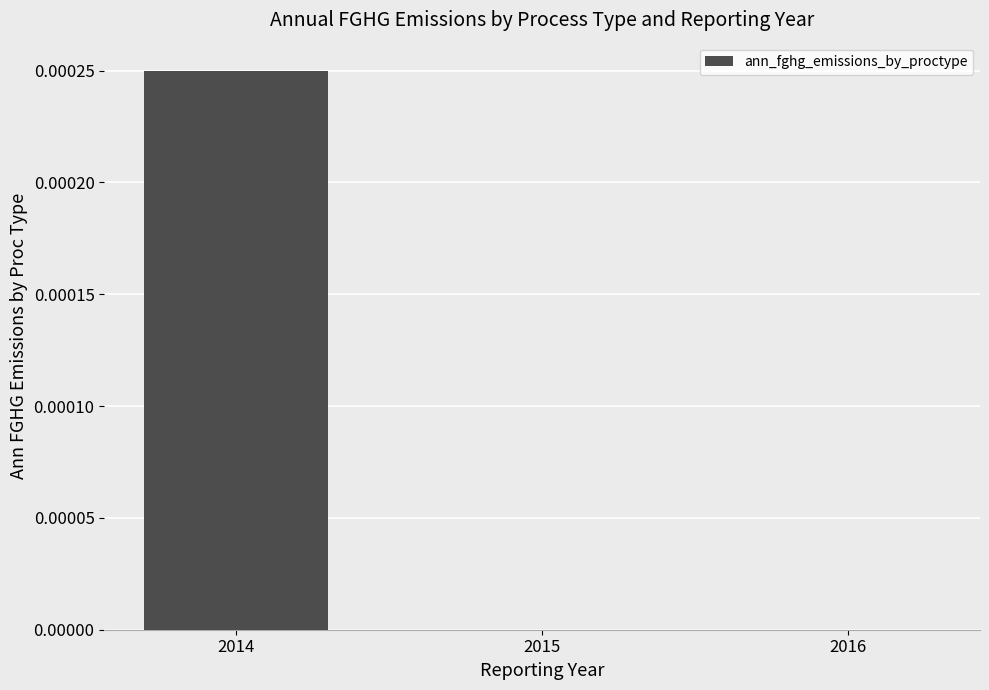

The value at 2016 is 0.0. True or false?

True